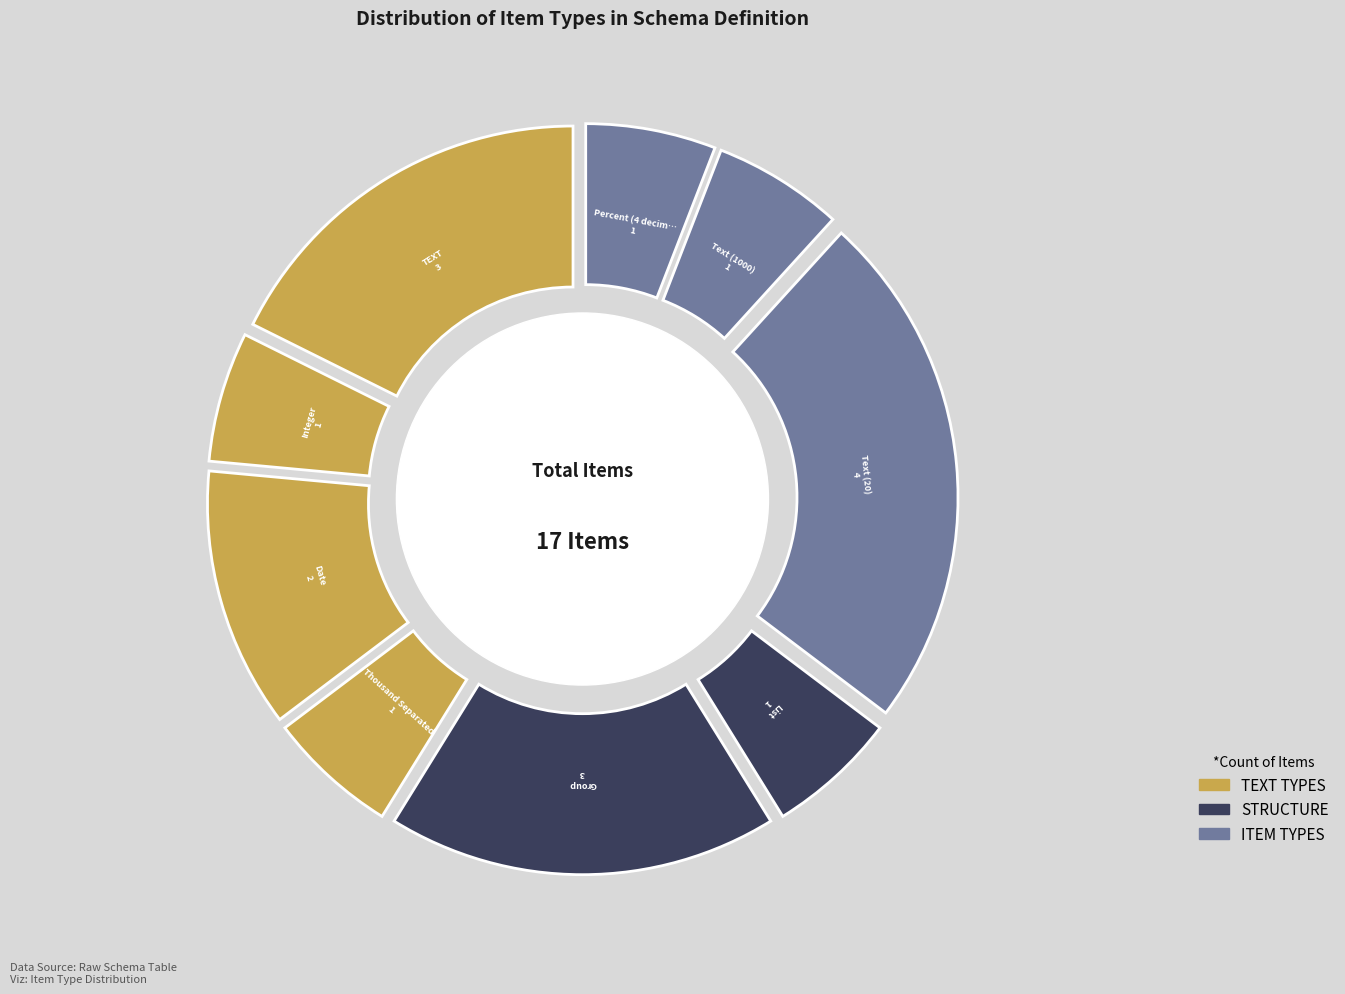

How many segments does this pie chart have?

9